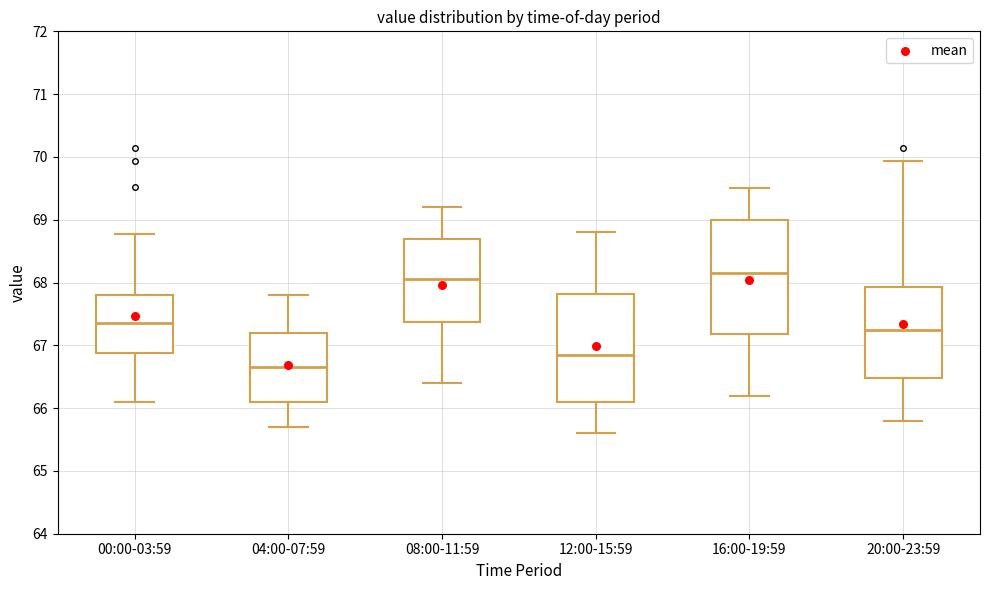

Reading left to right, read every box against the y-axis: the position of its median line, the range the box covers, and the ends of its whiskers. The values are not printed on the chart, so give them approximately, as read against the axis.

00:00-03:59: median 67.4, box 66.9 to 67.8, whiskers 66.1 to 68.8
04:00-07:59: median 66.7, box 66.1 to 67.2, whiskers 65.7 to 67.8
08:00-11:59: median 68.1, box 67.4 to 68.7, whiskers 66.4 to 69.2
12:00-15:59: median 66.9, box 66.1 to 67.8, whiskers 65.6 to 68.8
16:00-19:59: median 68.2, box 67.2 to 69.0, whiskers 66.2 to 69.5
20:00-23:59: median 67.3, box 66.5 to 67.9, whiskers 65.8 to 69.9